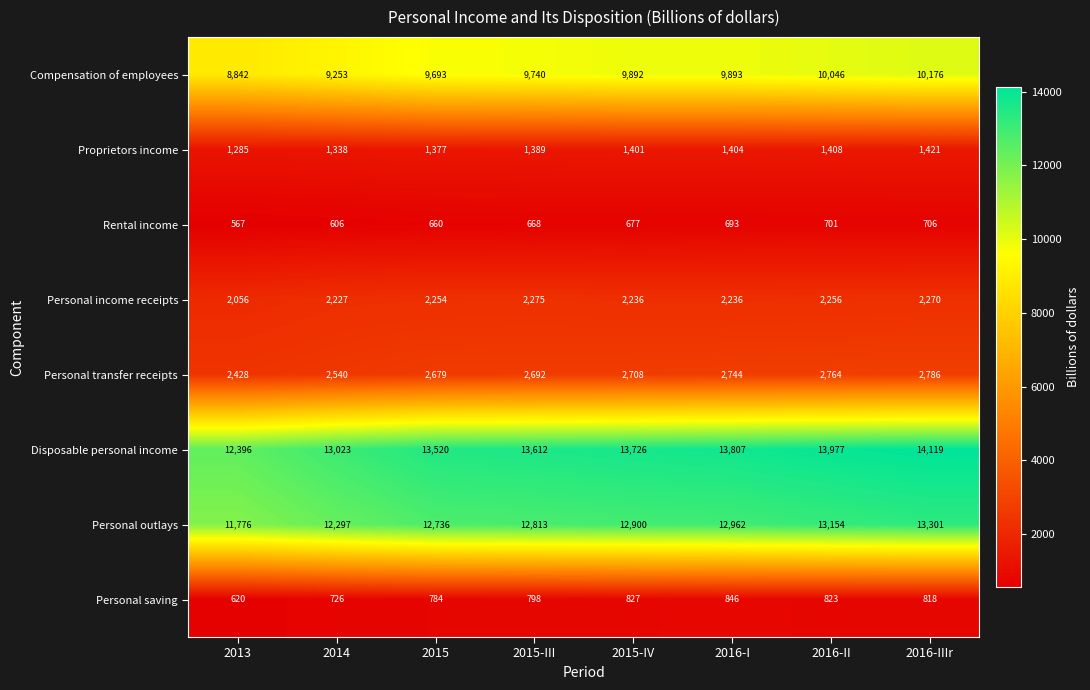

What is the approximate value of Personal transfer receipts at 2015-III, to the nearest 5?

2690